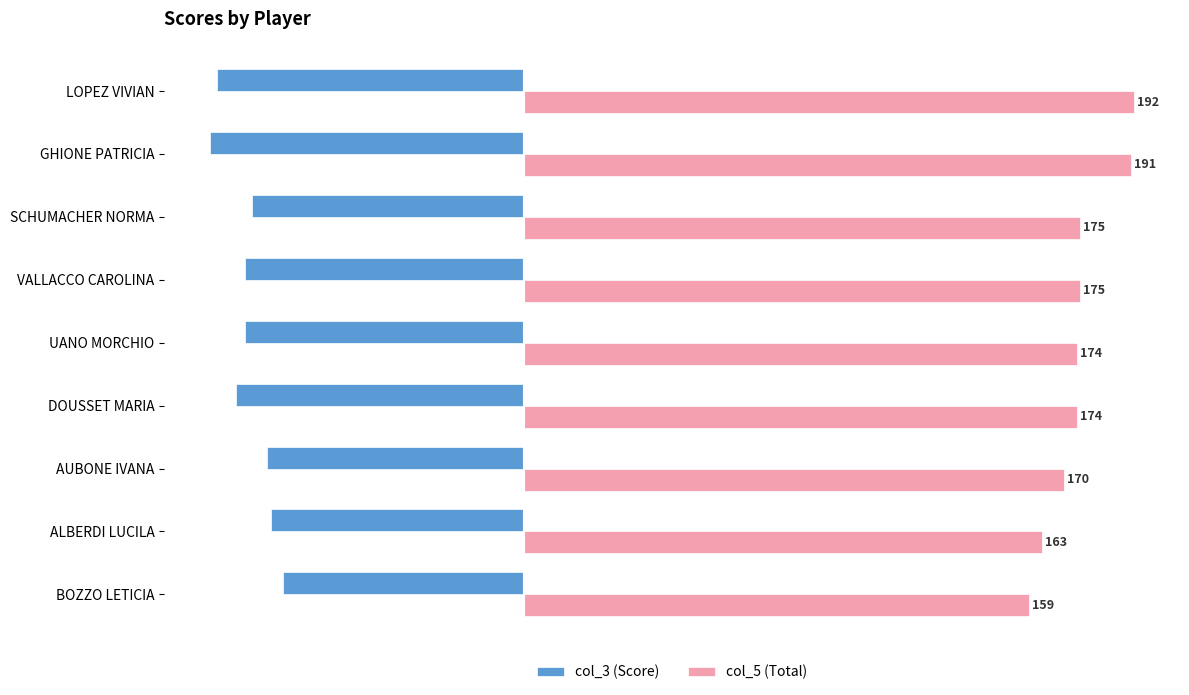

List the series in order of their peak value, lowest first.

col_3 (Score), col_5 (Total)